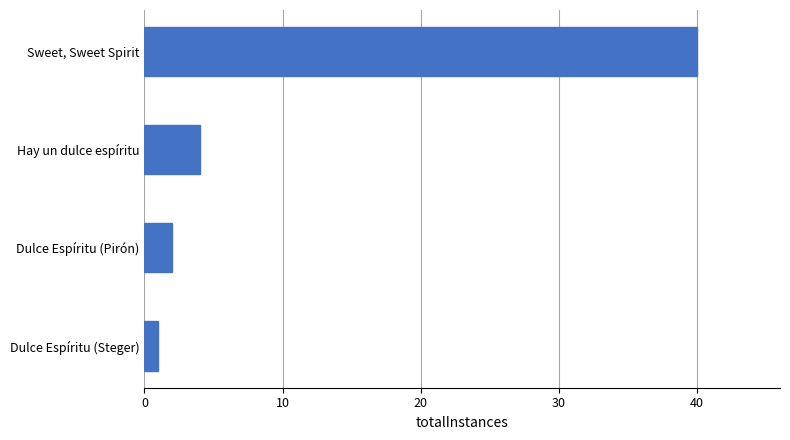

Rank the categories by value from lowest to highest.

Dulce Espíritu (Steger), Dulce Espíritu (Pirón), Hay un dulce espíritu, Sweet, Sweet Spirit